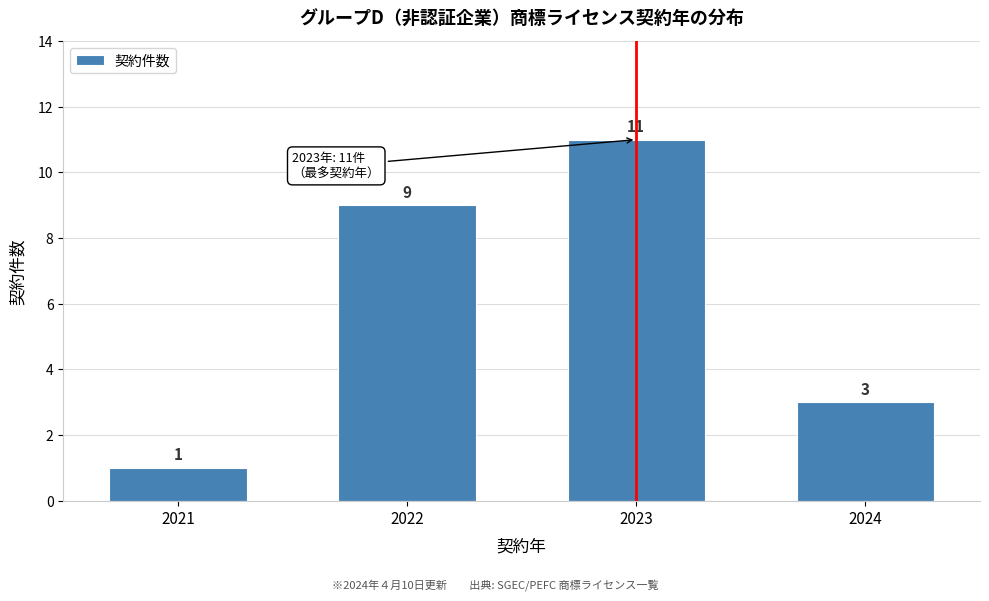

Reading right to left, list all the values displayed in this chart.

3	11	9	1